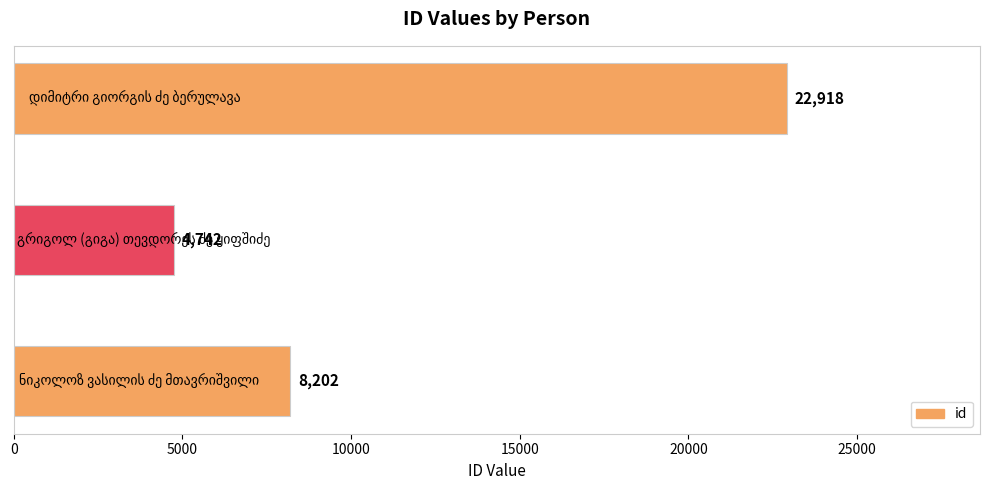

Count the number of data series in this chart.

1